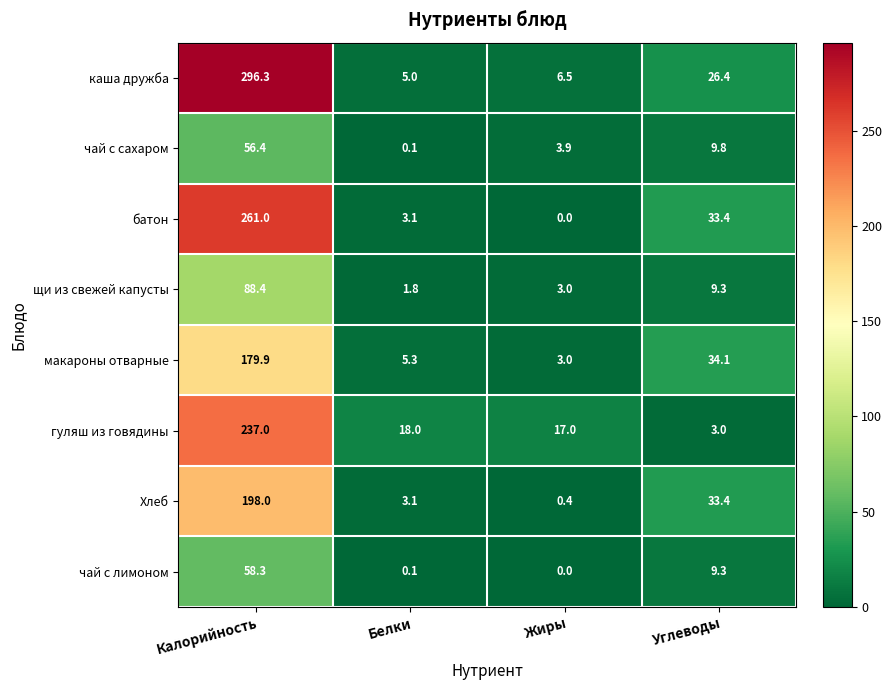

What is the difference between the Хлеб values at Жиры and Углеводы?

33.0